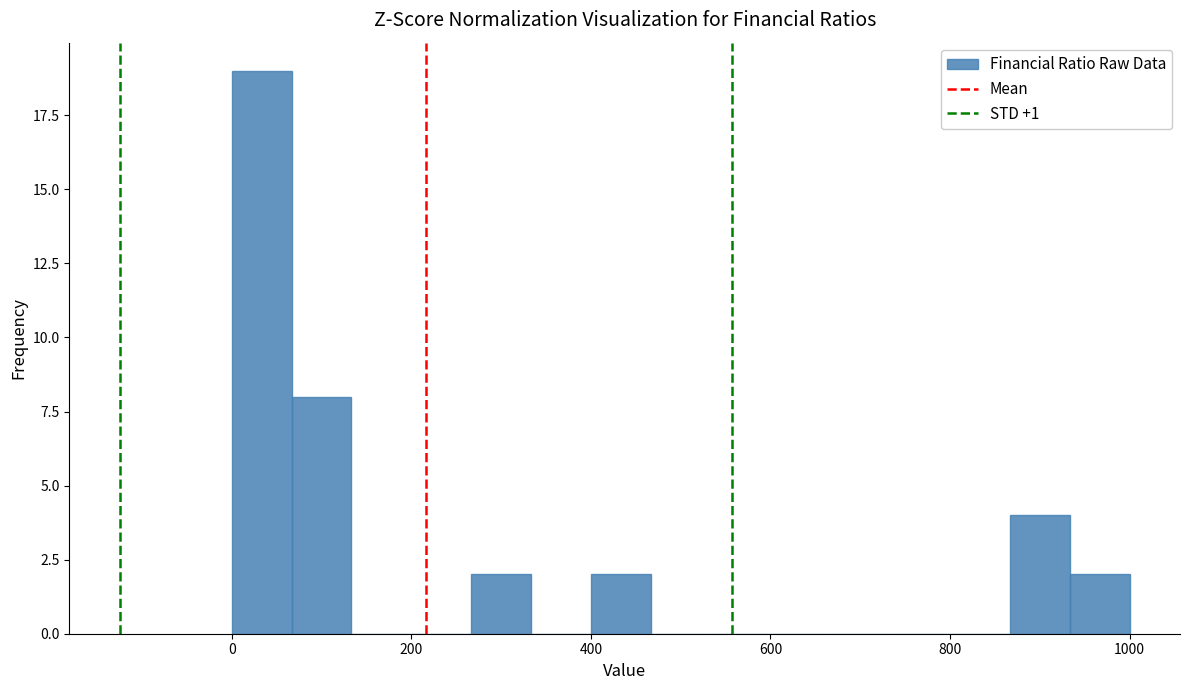

Around what value on the x-axis is the tallest bar? Give the approximate position of its centre, as read against the axis.

40